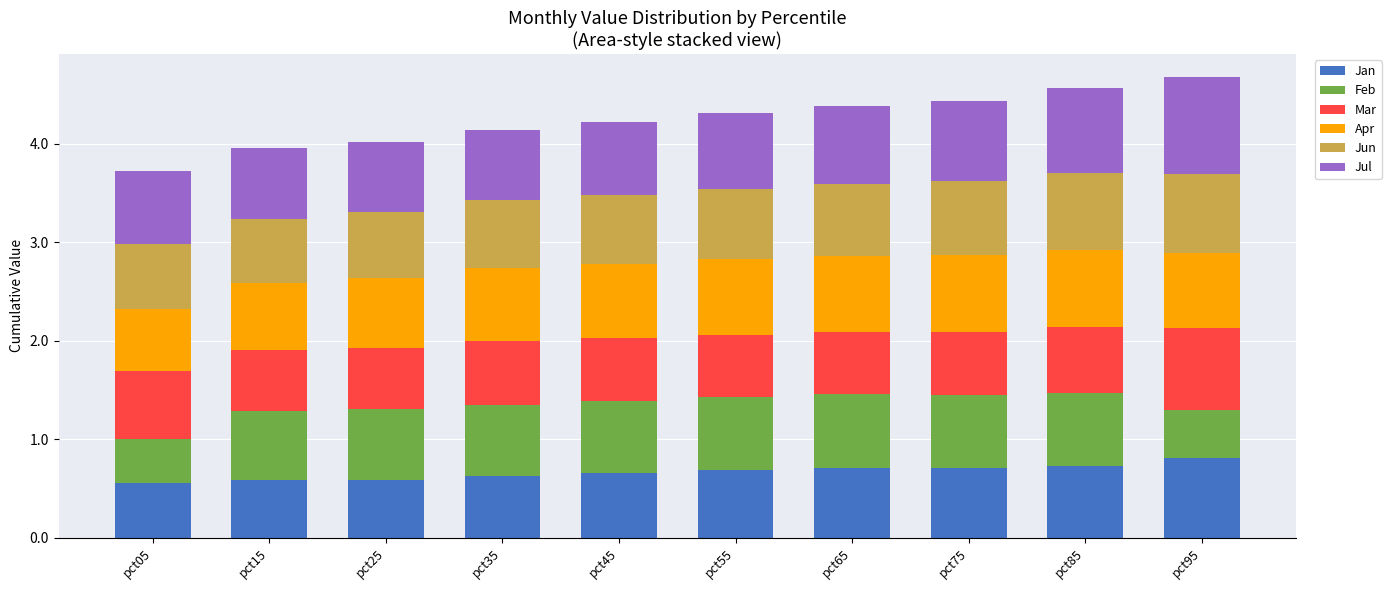

True or false: Jan has a value of 0.7 at pct75.

True